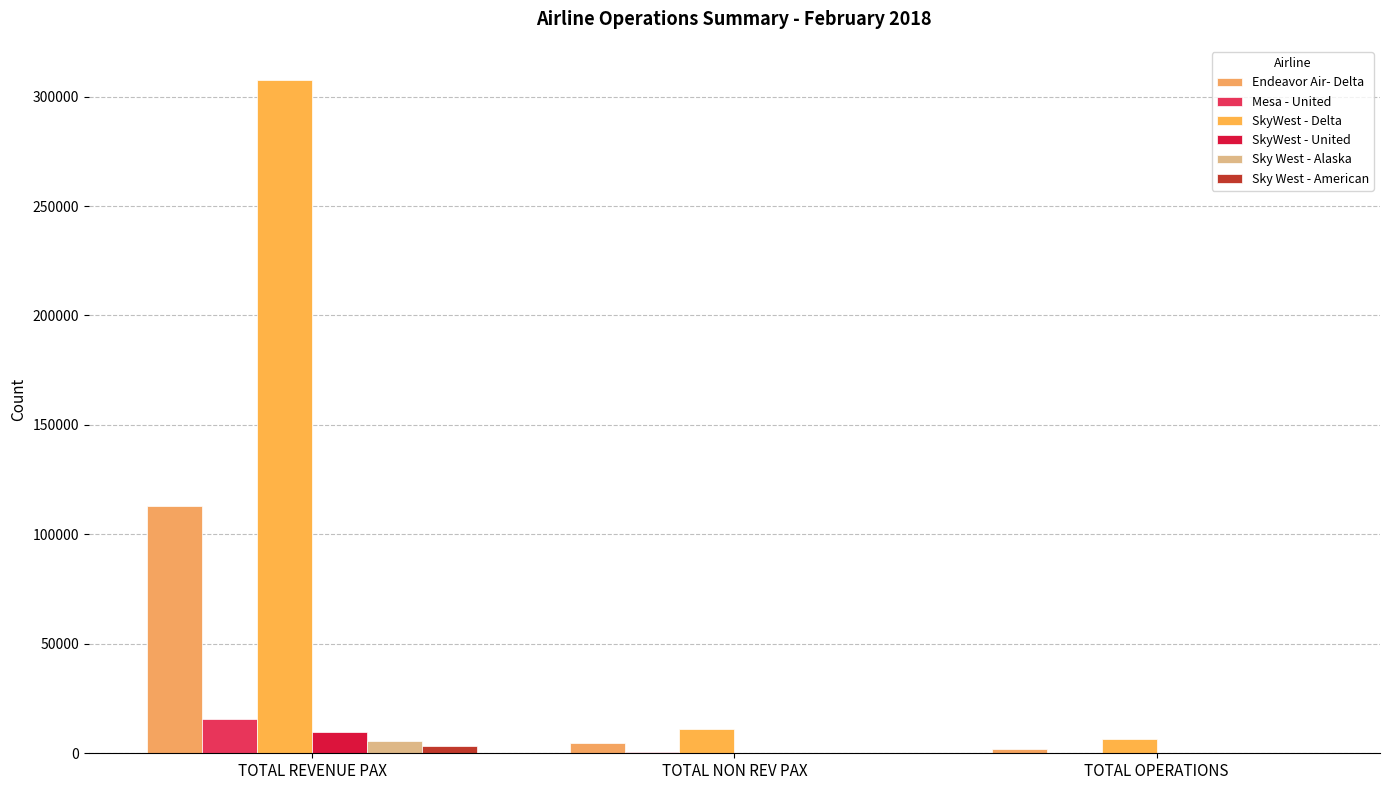

What is the label of the 1st bar from the left?

TOTAL REVENUE PAX